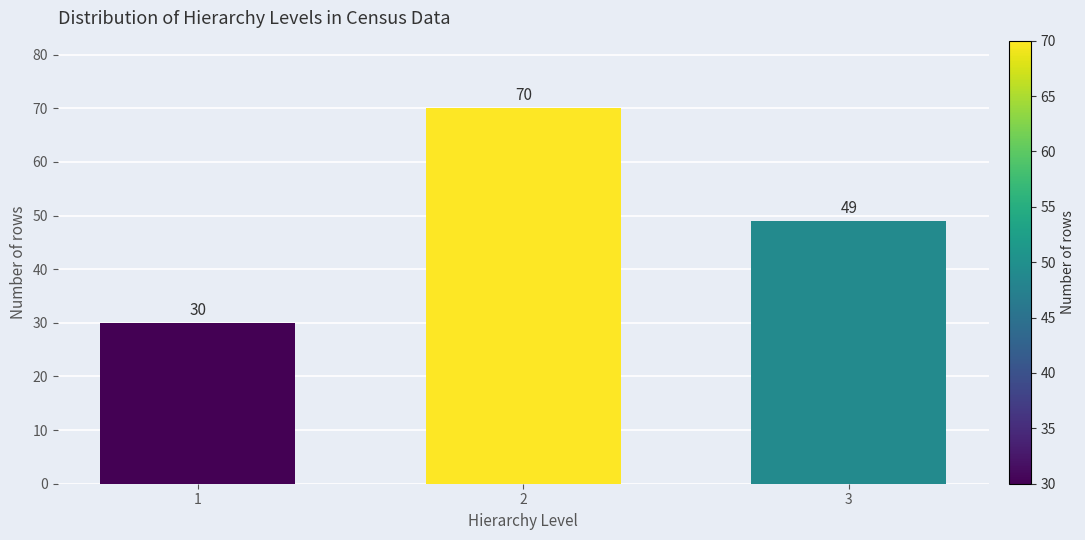

Reading left to right, extract all data points from this chart.

30	70	49